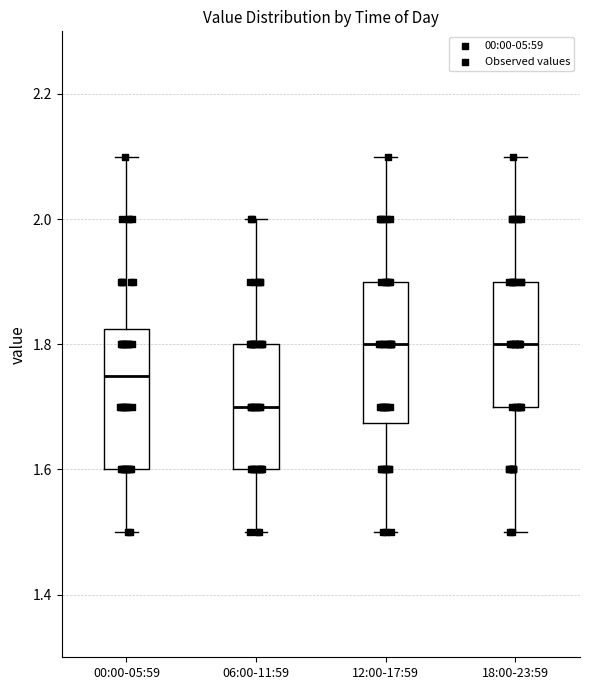

Reading left to right, transcribe this box plot: for each box, give where its median line is, the range the box spans, and where its two whiskers end, as read against the y-axis. The values are not printed on the chart, so give them approximately, as read against the axis.

00:00-05:59: median 1.76, box 1.60 to 1.82, whiskers 1.50 to 2.10
06:00-11:59: median 1.70, box 1.60 to 1.80, whiskers 1.50 to 2.00
12:00-17:59: median 1.80, box 1.68 to 1.90, whiskers 1.50 to 2.10
18:00-23:59: median 1.80, box 1.70 to 1.90, whiskers 1.50 to 2.10